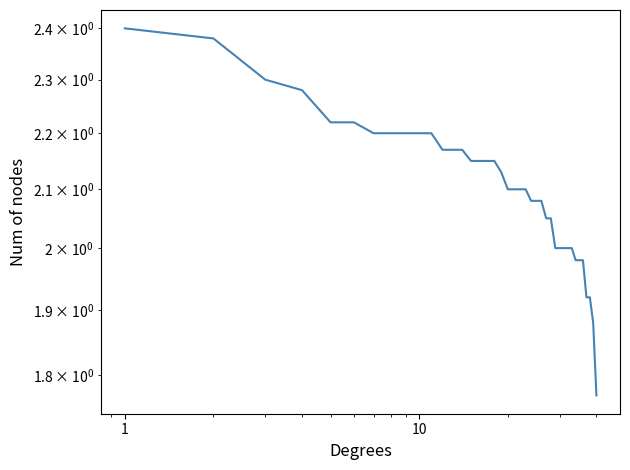

Reading left to right, list all the values displayed in this chart.

2.4	2.4	2.3	2.3	2.2	2.2	2.2	2.2	2.2	2.2	2.2	2.2	2.2	2.2	2.1	2.1	2.1	2.1	2.1	2.1	2.1	2.1	2.1	2.1	2.1	2.1	2.0	2.0	2.0	2.0	2.0	2.0	2.0	2.0	2.0	2.0	1.9	1.9	1.9	1.8